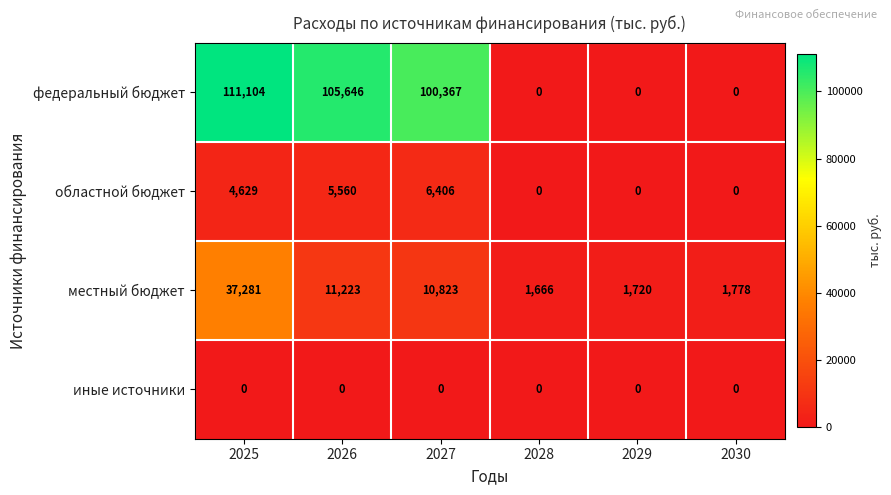

Read the местный бюджет value at 2030.

1778